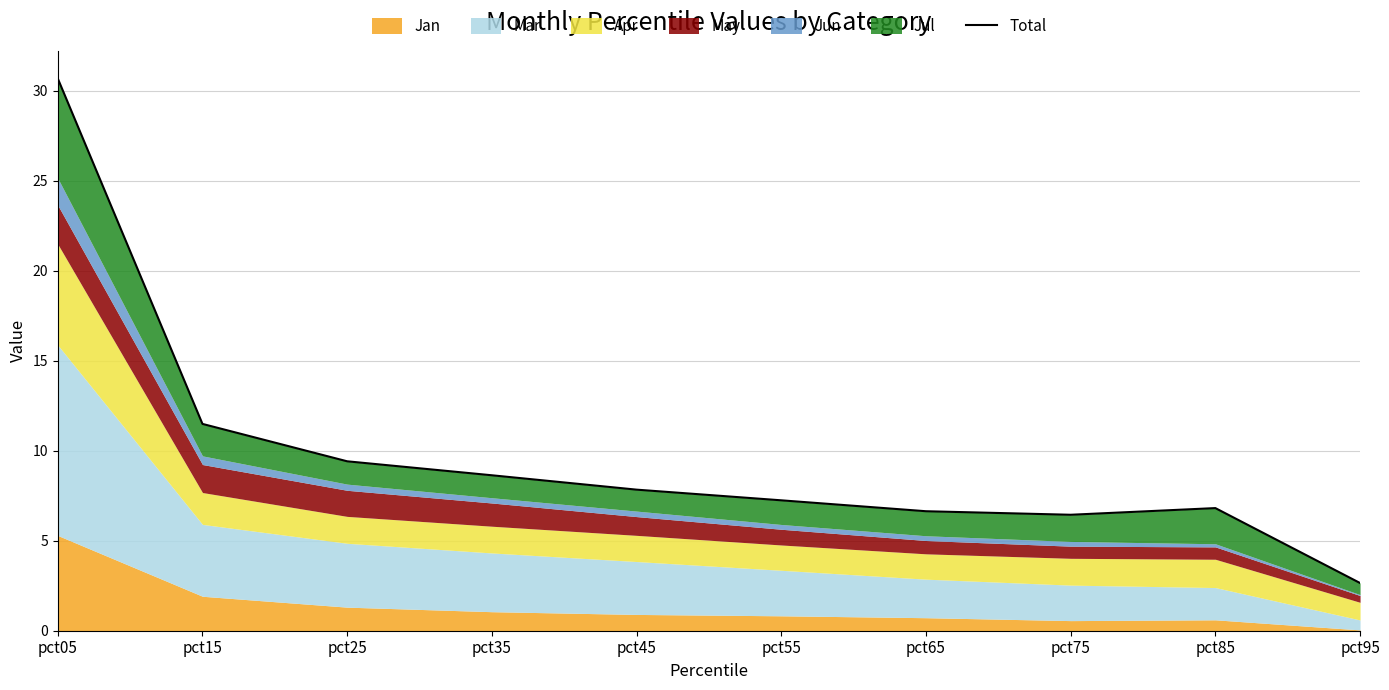

Reading left to right, extract all data points from this chart.

30.7	11.5	9.4	8.6	7.8	7.2	6.6	6.4	6.8	2.7